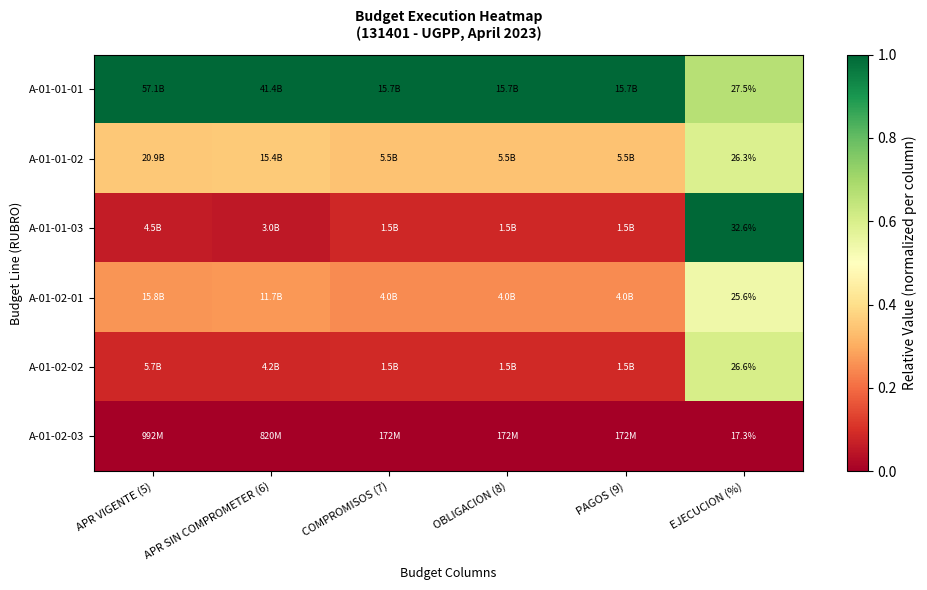

At which label does A-01-01-03 reach its peak?

EJECUCION (%)